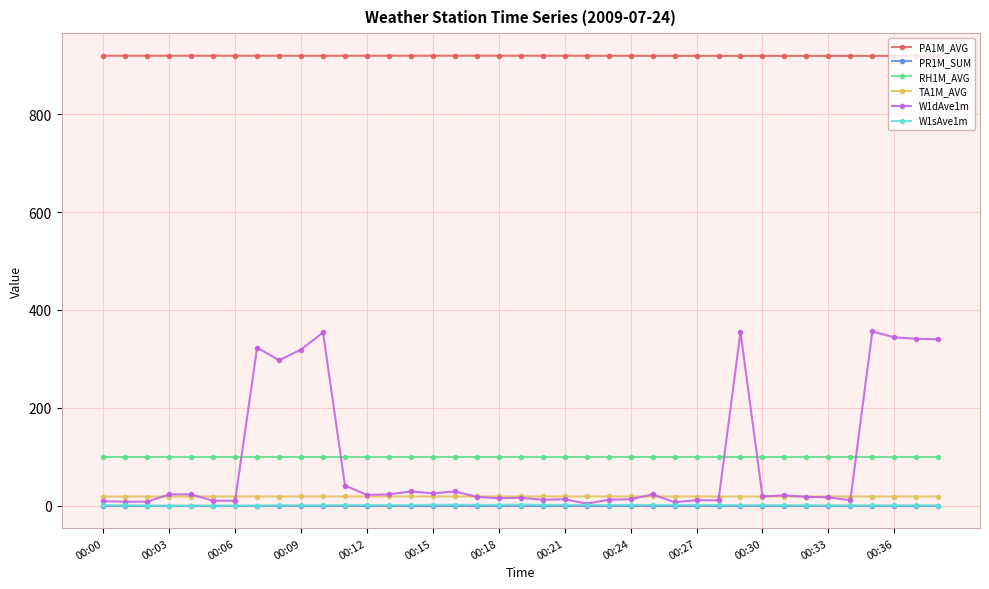

True or false: TA1M_AVG and W1sAve1m intersect in this chart.

False